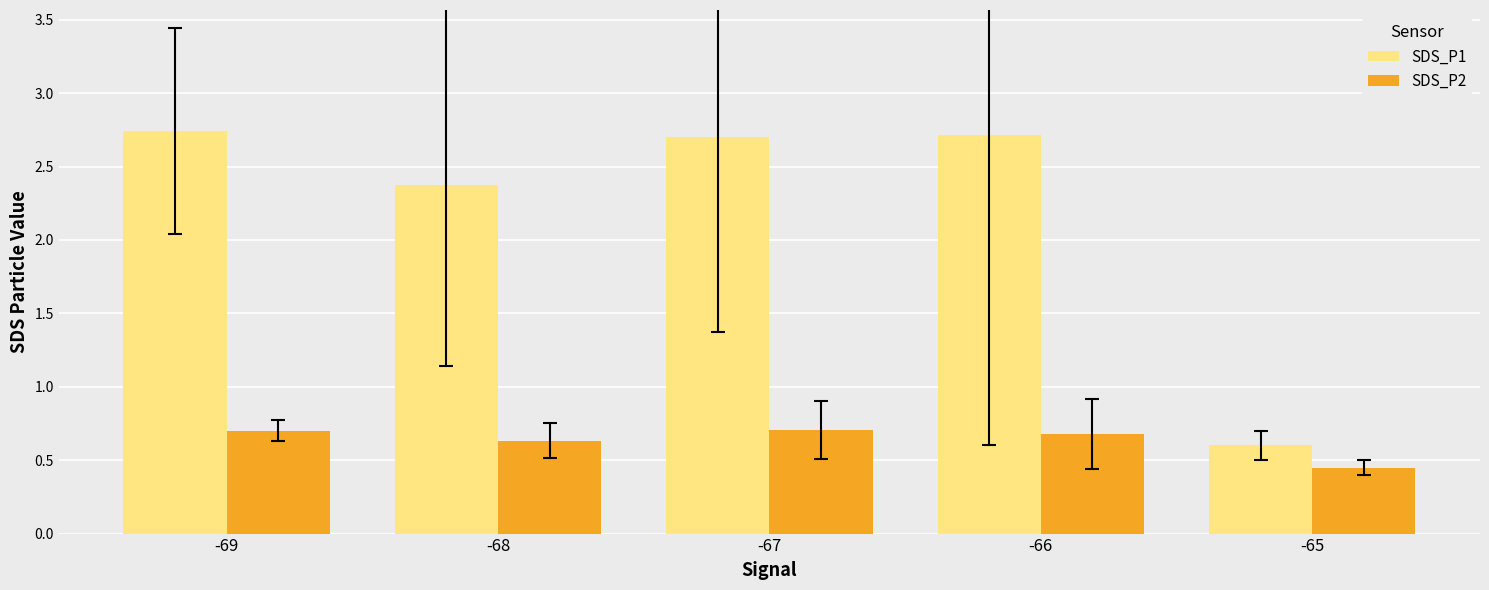

Rank the series by their average value, from highest to lowest.

SDS_P1, SDS_P2